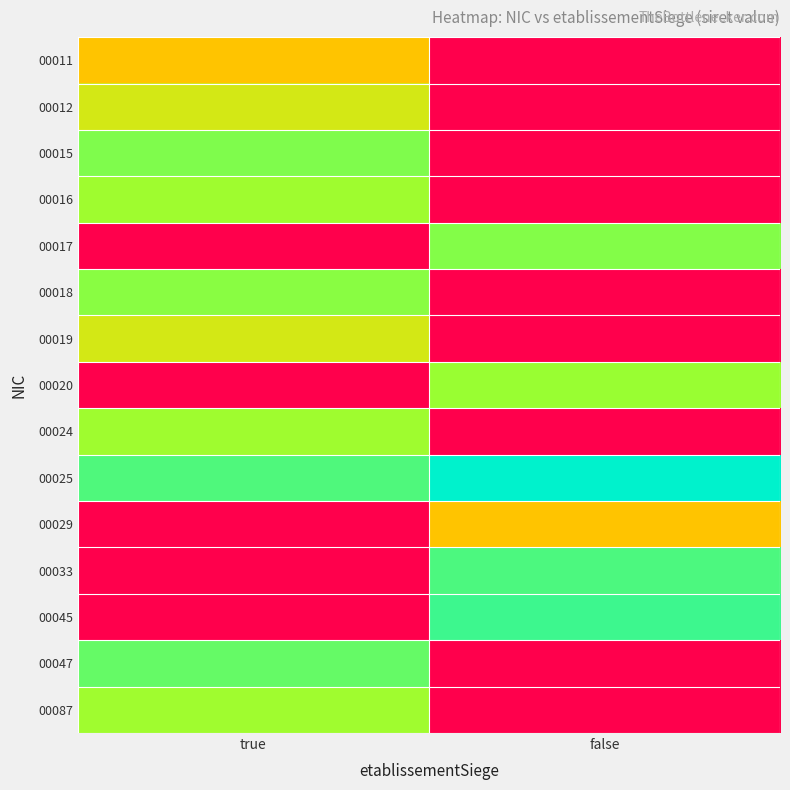

At how many categories does at least one series exceed 0?

2